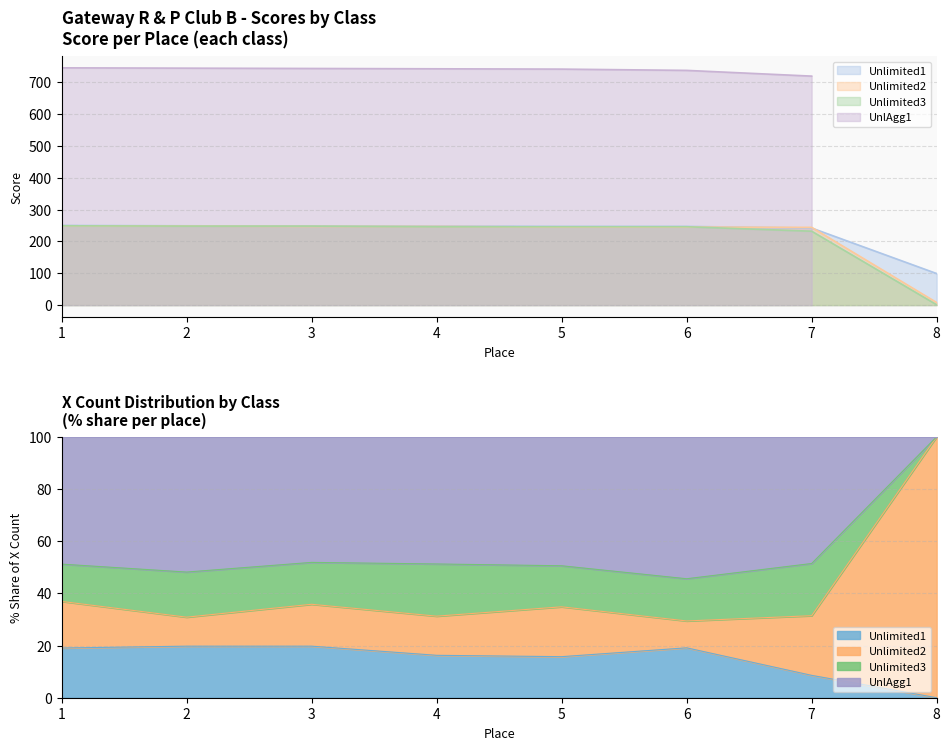

True or false: X_count has more than 2 interior local peaks.

True